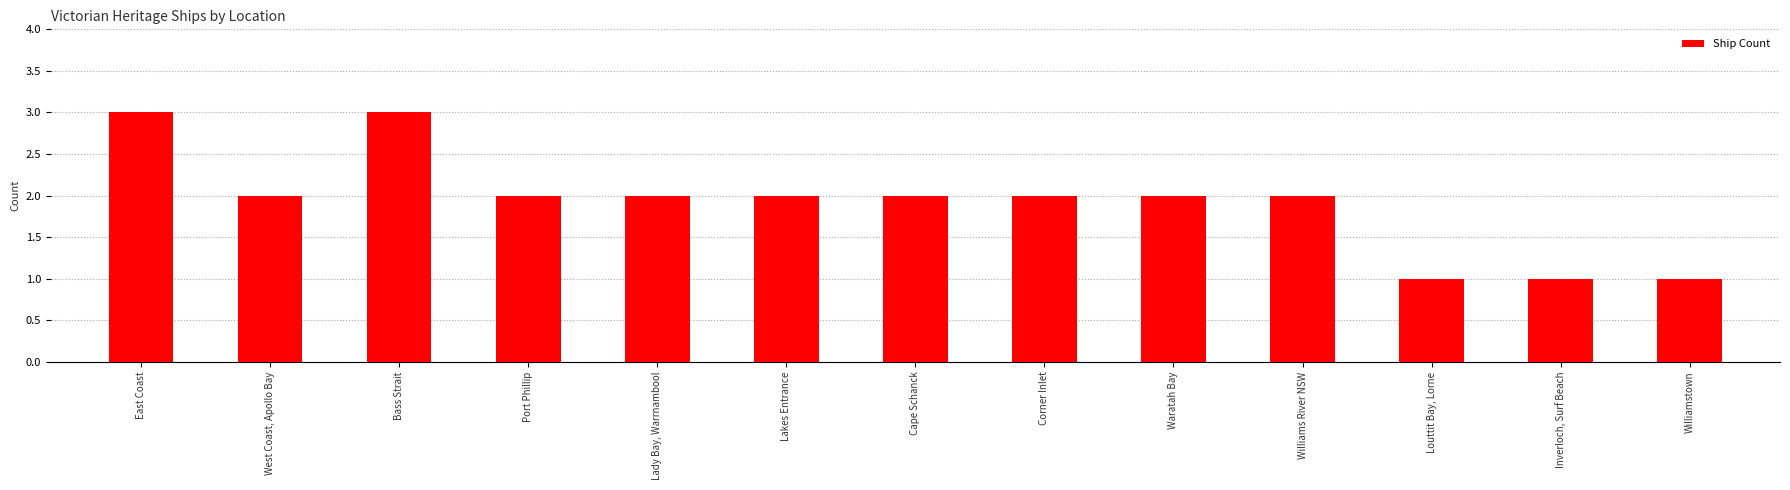

Reading left to right, what are all the values shown in this chart?

3	2	3	2	2	2	2	2	2	2	1	1	1